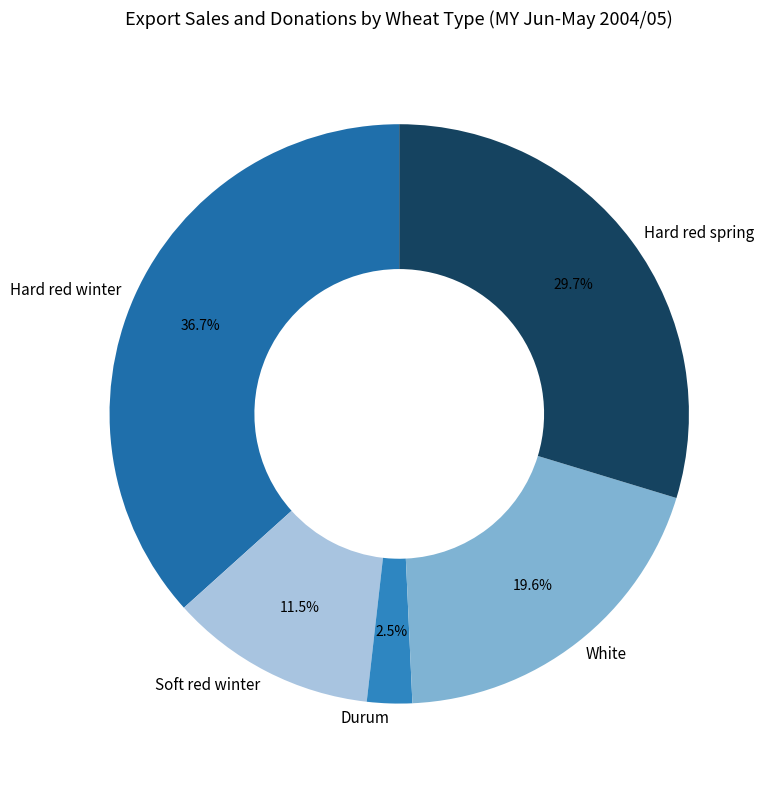

Do Hard red winter and Soft red winter together represent more than half of the pie?

No